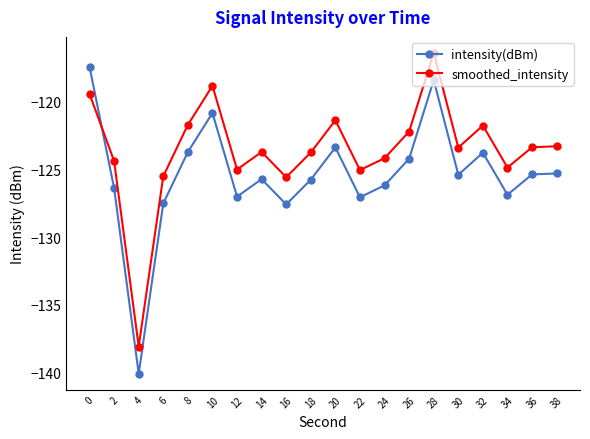

How many intersections are there between intensity(dBm) and smoothed_intensity?

1